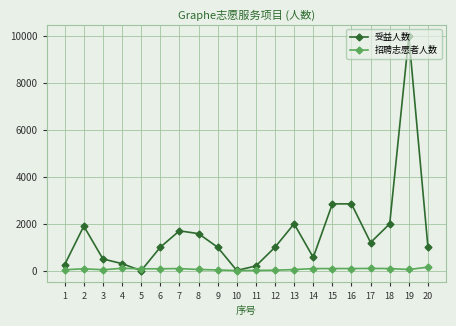

Which series changed the most between 4 and 17?

受益人数